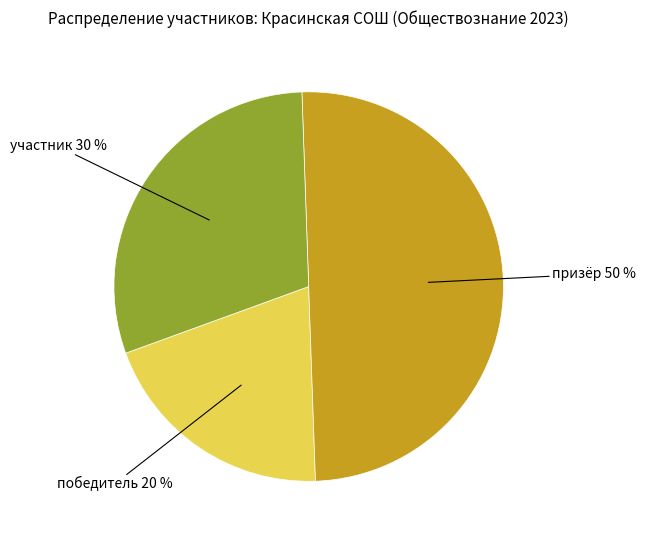

To the nearest percent, what is the average slice percentage?

33%